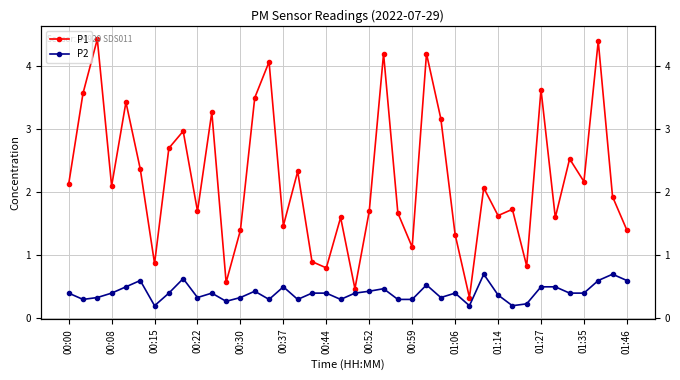

What is the maximum value for P1?

4.4